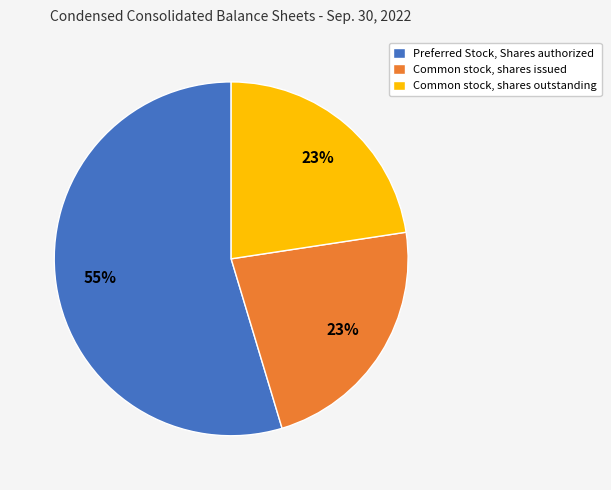

What is the largest slice in the pie chart?

Preferred Stock, Shares authorized